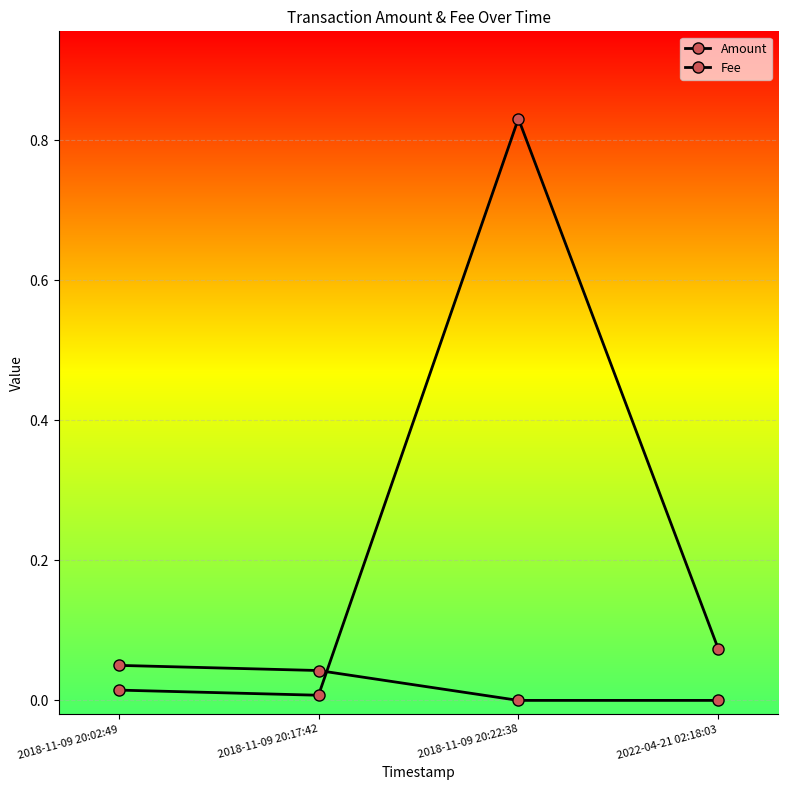

Which label corresponds to the largest value in the chart?

2018-11-09 20:22:38